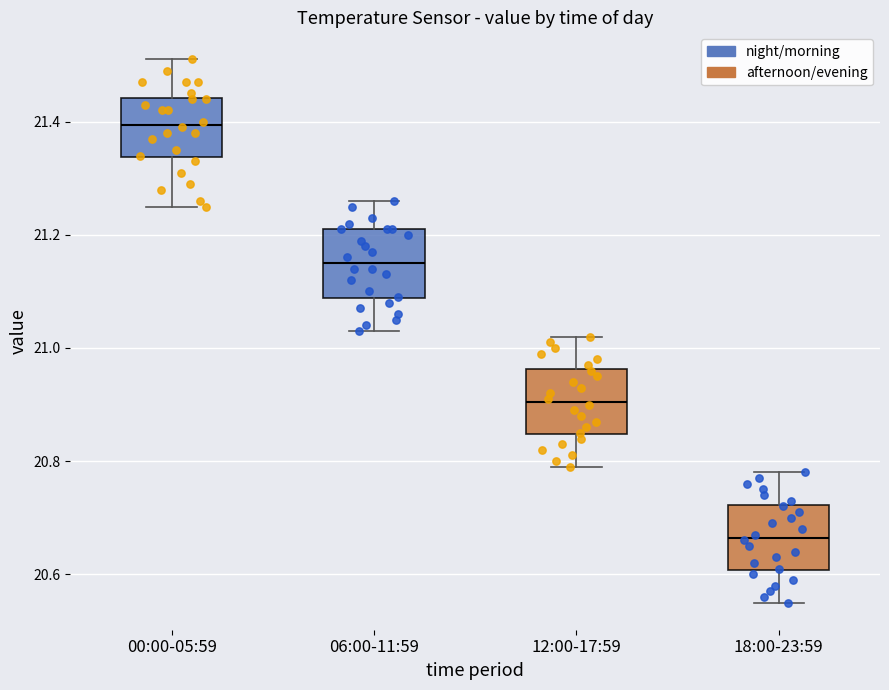

Reading left to right, transcribe this box plot: for each box, give where its median line is, the range the box spans, and where its two whiskers end, as read against the y-axis. The values are not printed on the chart, so give them approximately, as read against the axis.

00:00-05:59: median 21.40, box 21.34 to 21.44, whiskers 21.26 to 21.52
06:00-11:59: median 21.16, box 21.08 to 21.22, whiskers 21.04 to 21.26
12:00-17:59: median 20.90, box 20.84 to 20.96, whiskers 20.80 to 21.02
18:00-23:59: median 20.66, box 20.60 to 20.72, whiskers 20.56 to 20.78